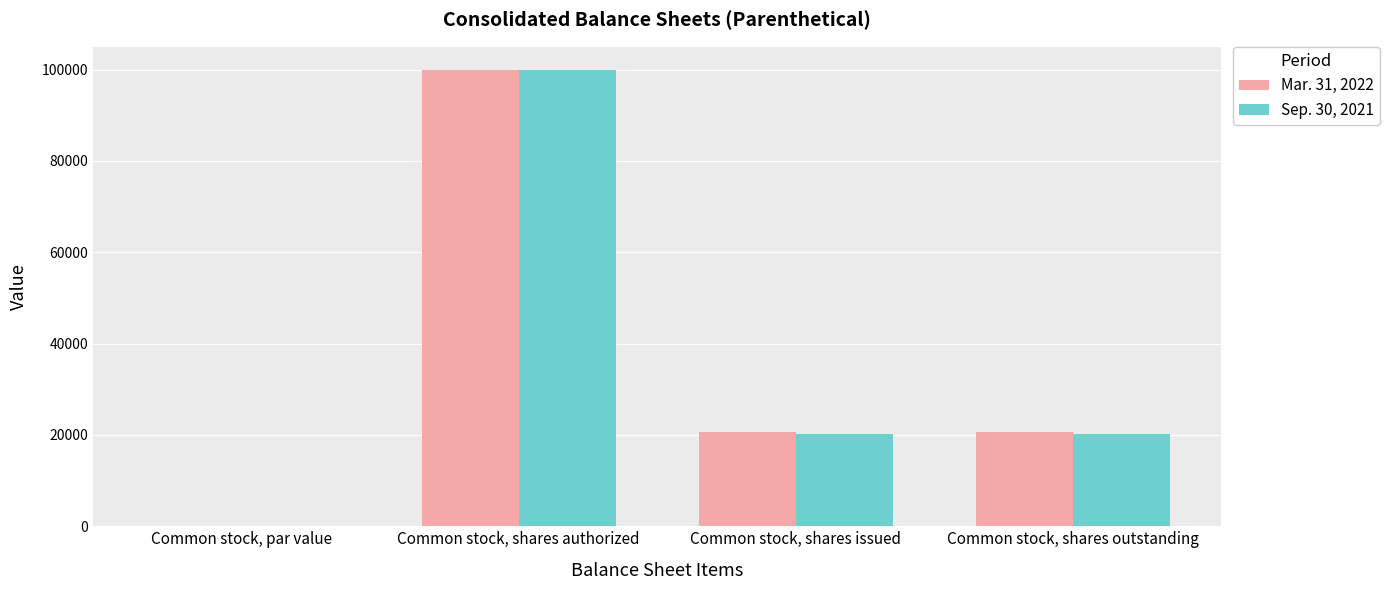

Count the number of categories in the chart.

4